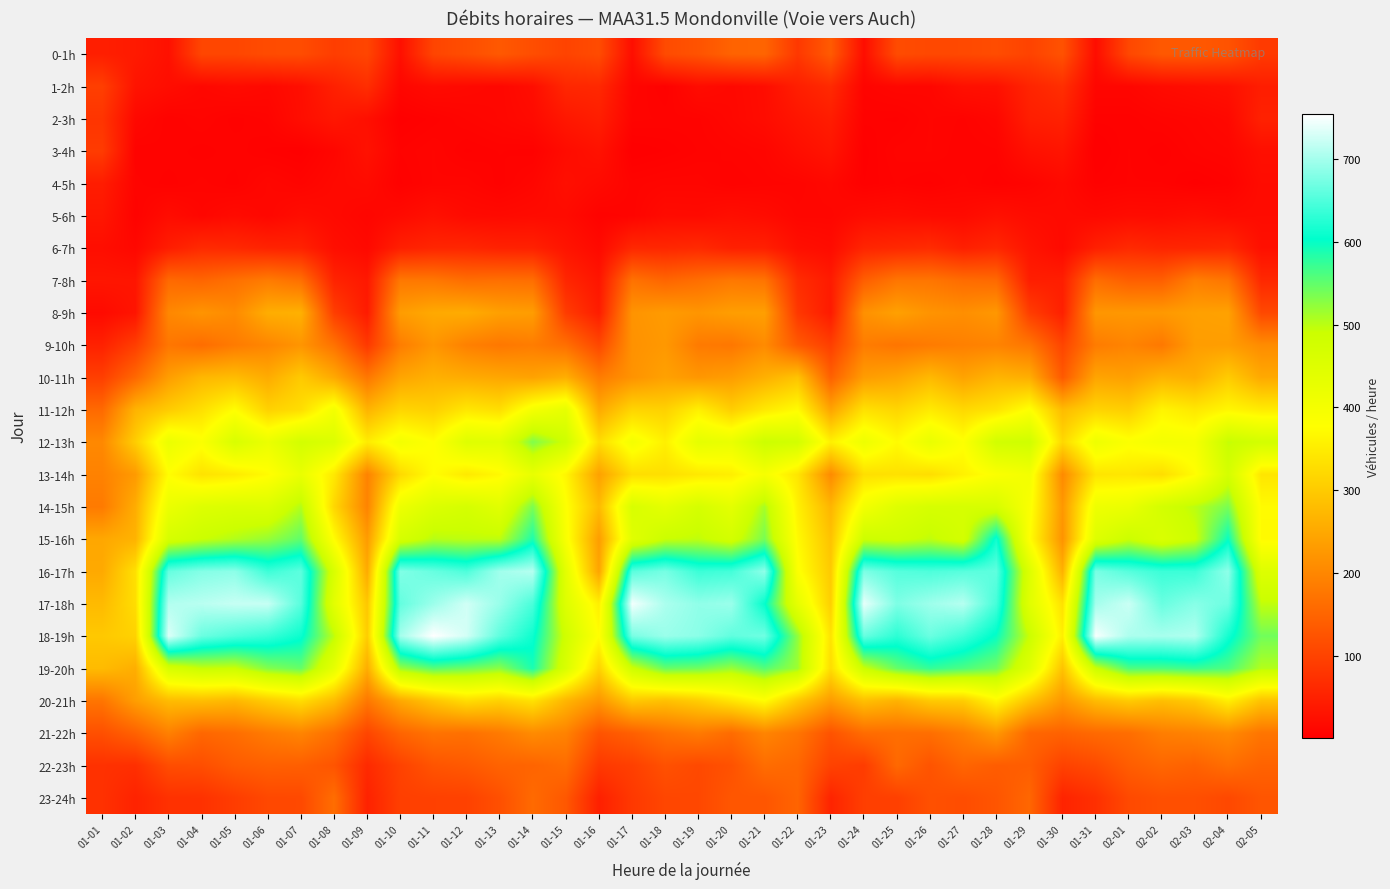

What is the minimum value shown in the chart?

1